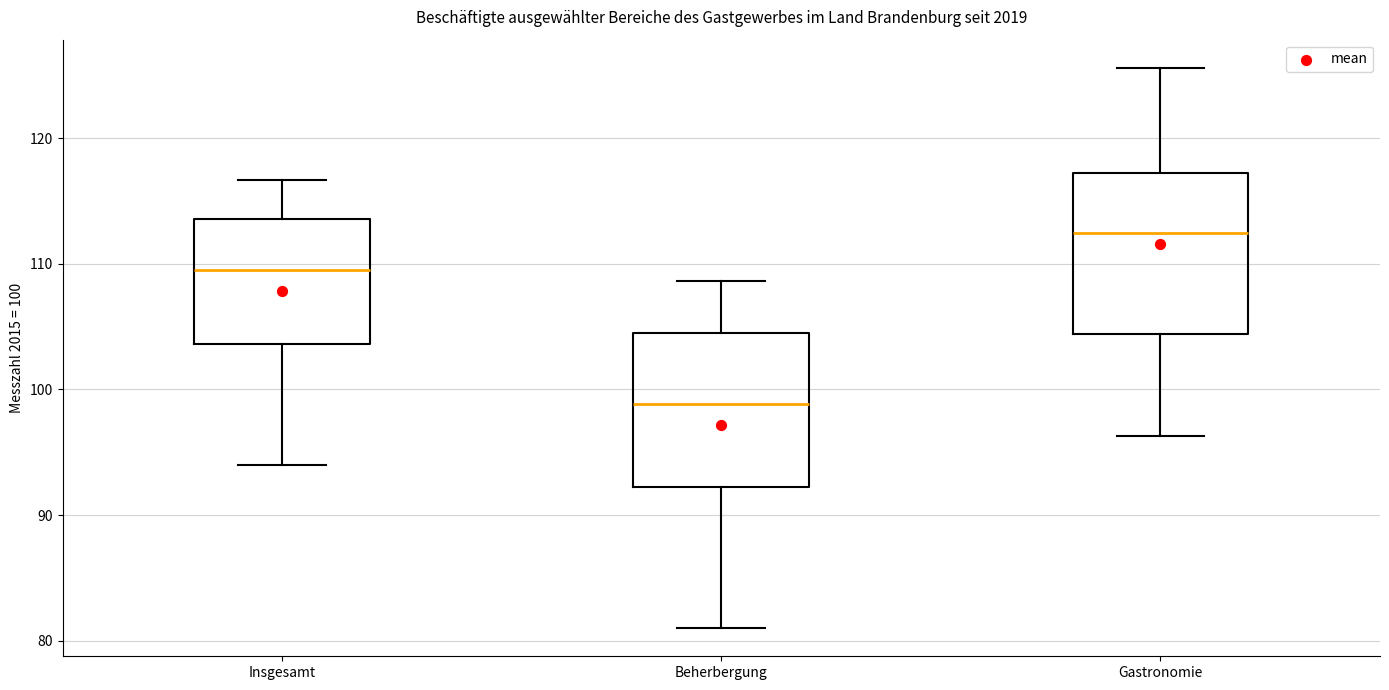

Reading left to right, transcribe this box plot: for each box, give where its median line is, the range the box spans, and where its two whiskers end, as read against the y-axis. The values are not printed on the chart, so give them approximately, as read against the axis.

Insgesamt: median 110, box 104 to 114, whiskers 94 to 117
Beherbergung: median 99, box 92 to 105, whiskers 81 to 109
Gastronomie: median 112, box 104 to 117, whiskers 96 to 126